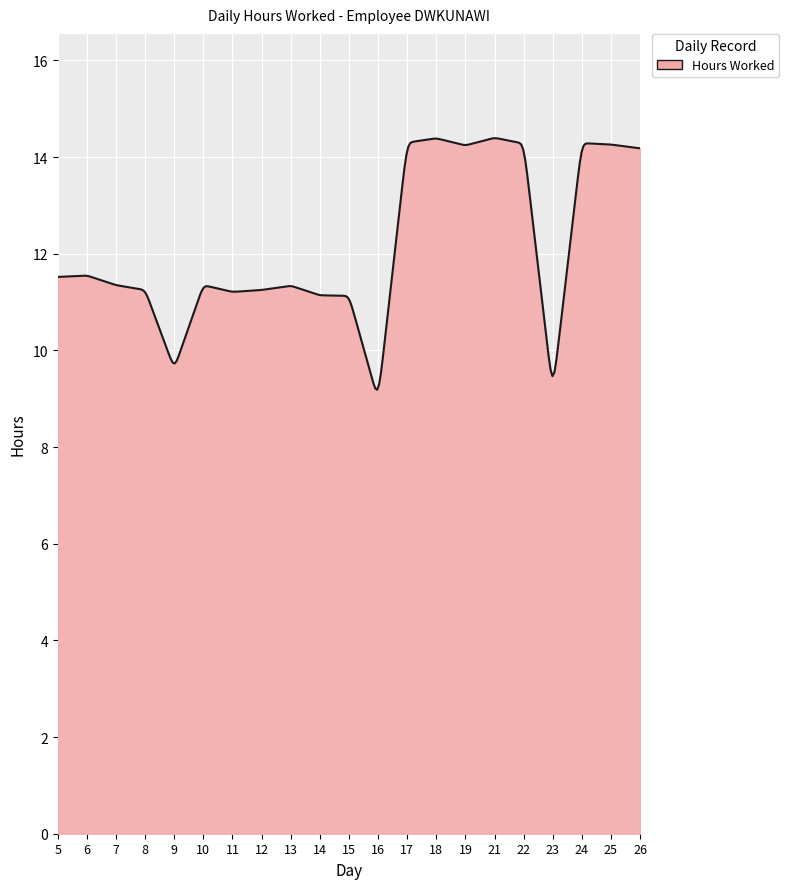

What is the maximum value shown in the chart?

14.4